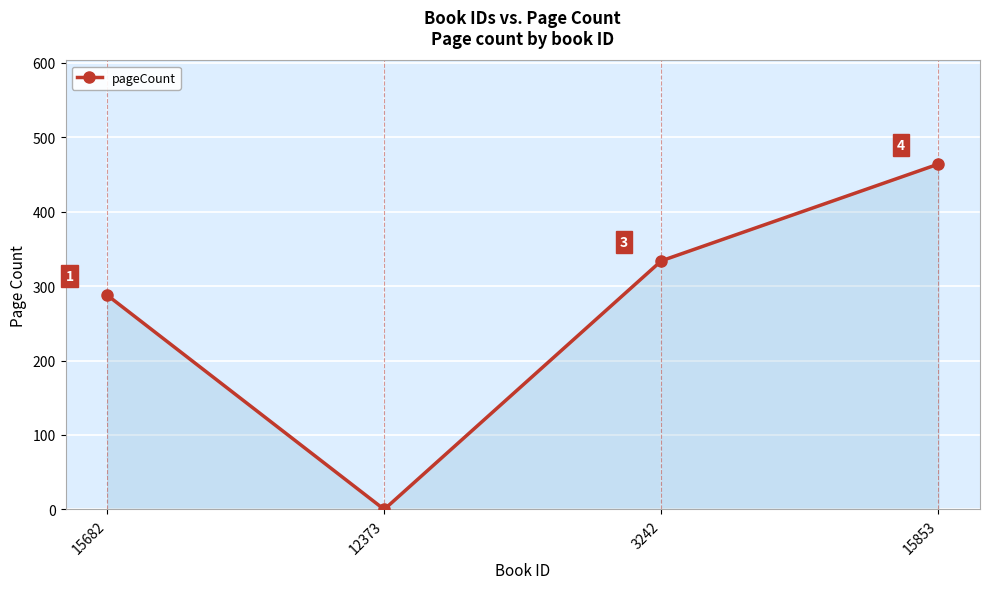

What is the greatest value displayed?

464